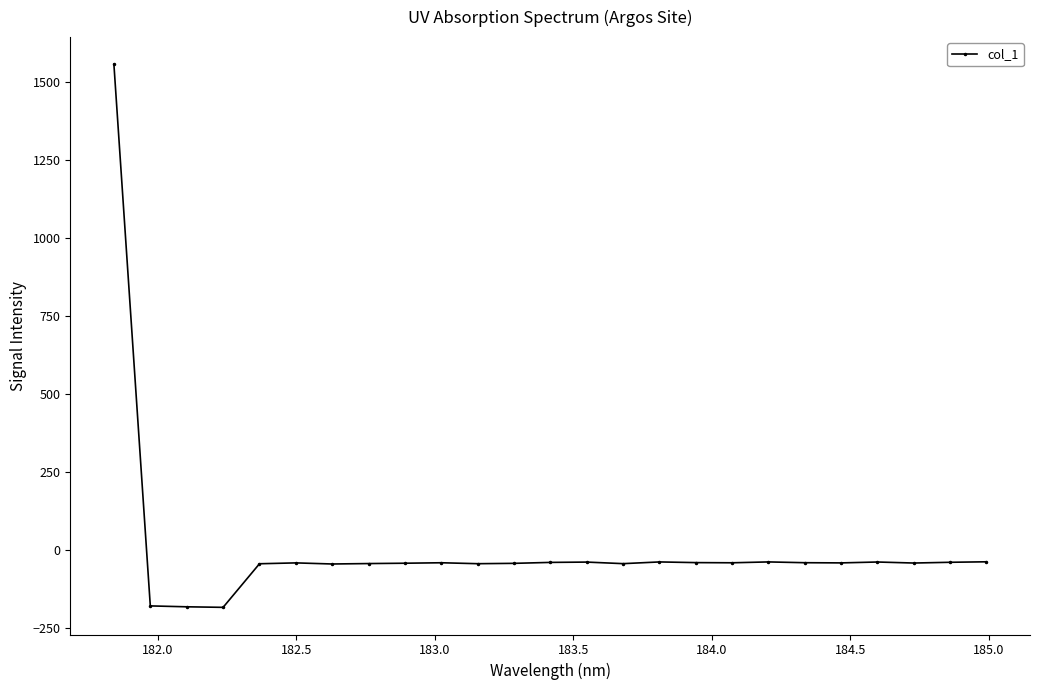

What is the value of the 9th point from the left?

-41.2